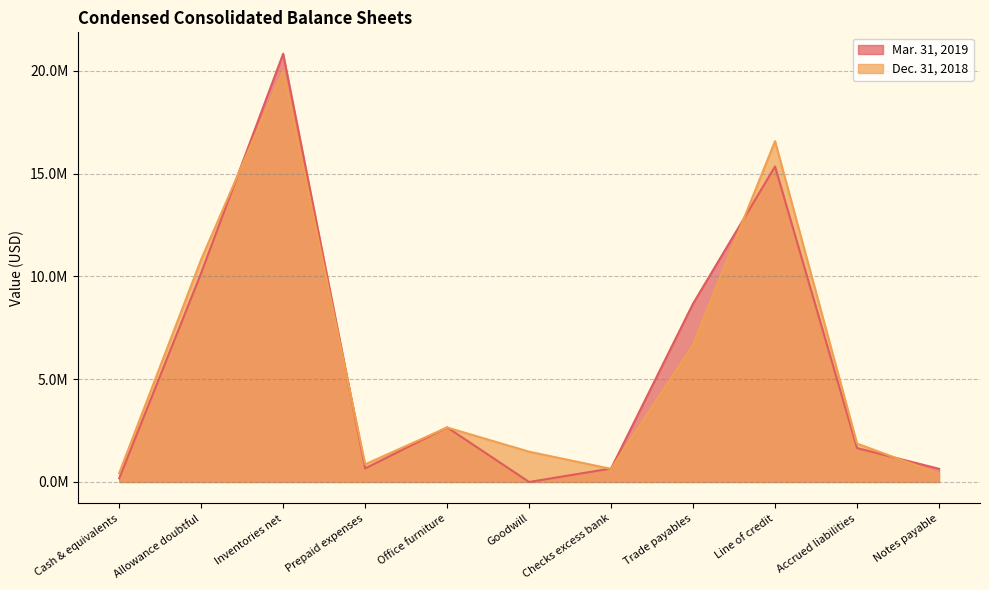

Is the value of Mar. 31, 2019 at Trade payables greater than the value of Dec. 31, 2018 at Allowance doubtful?

No